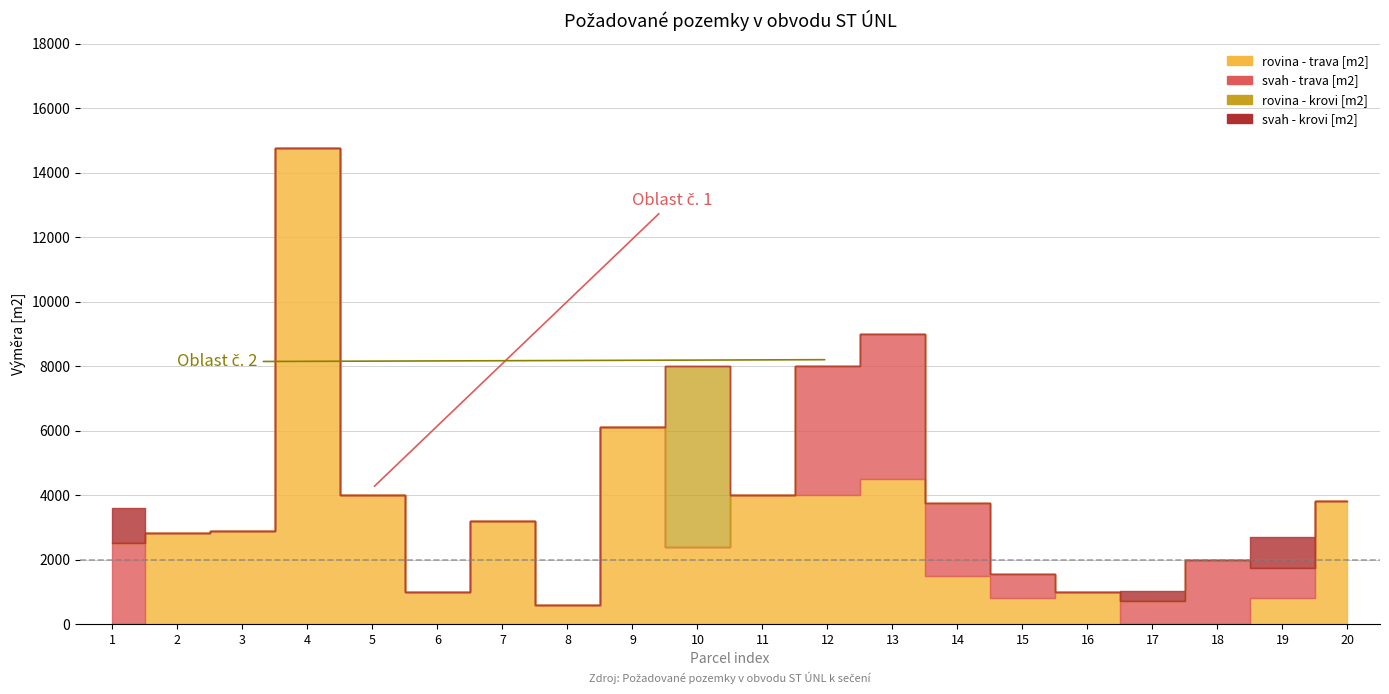

What are all the series names shown in the legend?

rovina - trava [m2], svah - trava [m2], rovina - krovi [m2], svah - krovi [m2]